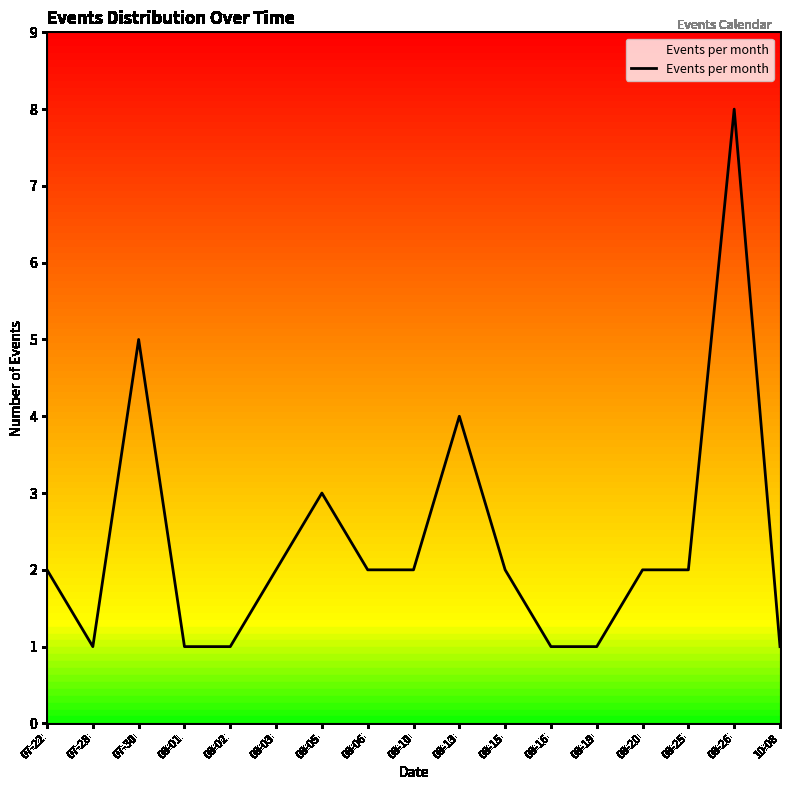

Is this an area chart (filled region under the line)?

No